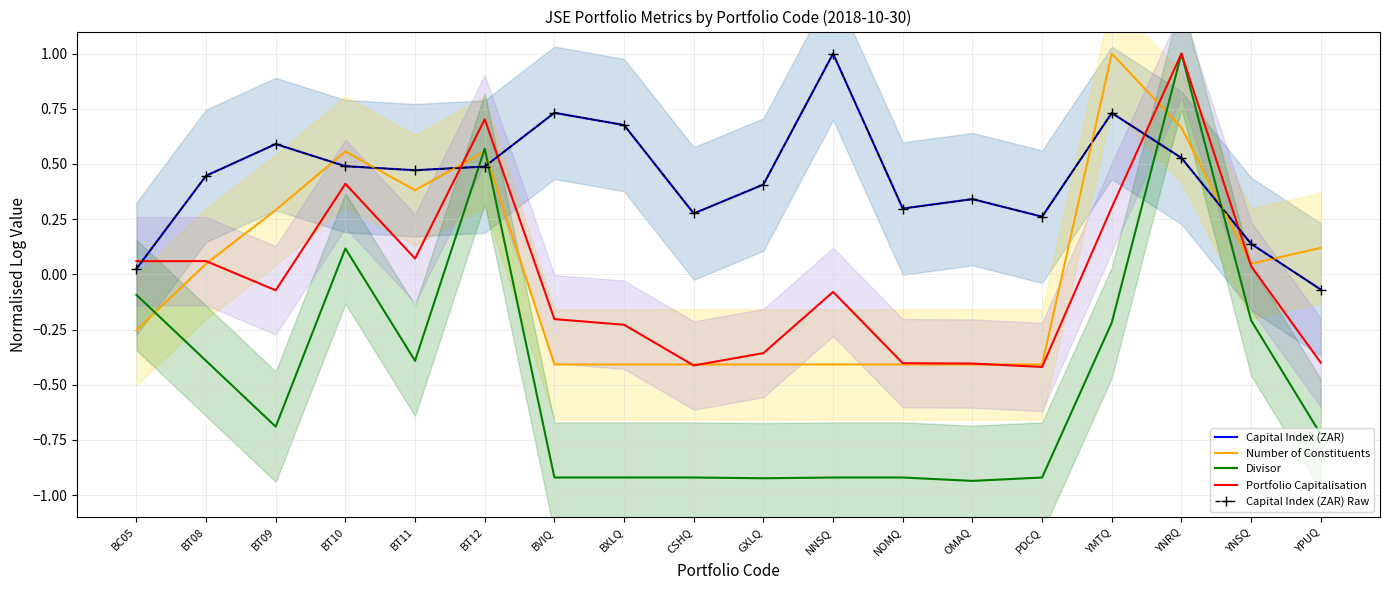

What is the approximate value of Divisor at NNSQ?

-0.9